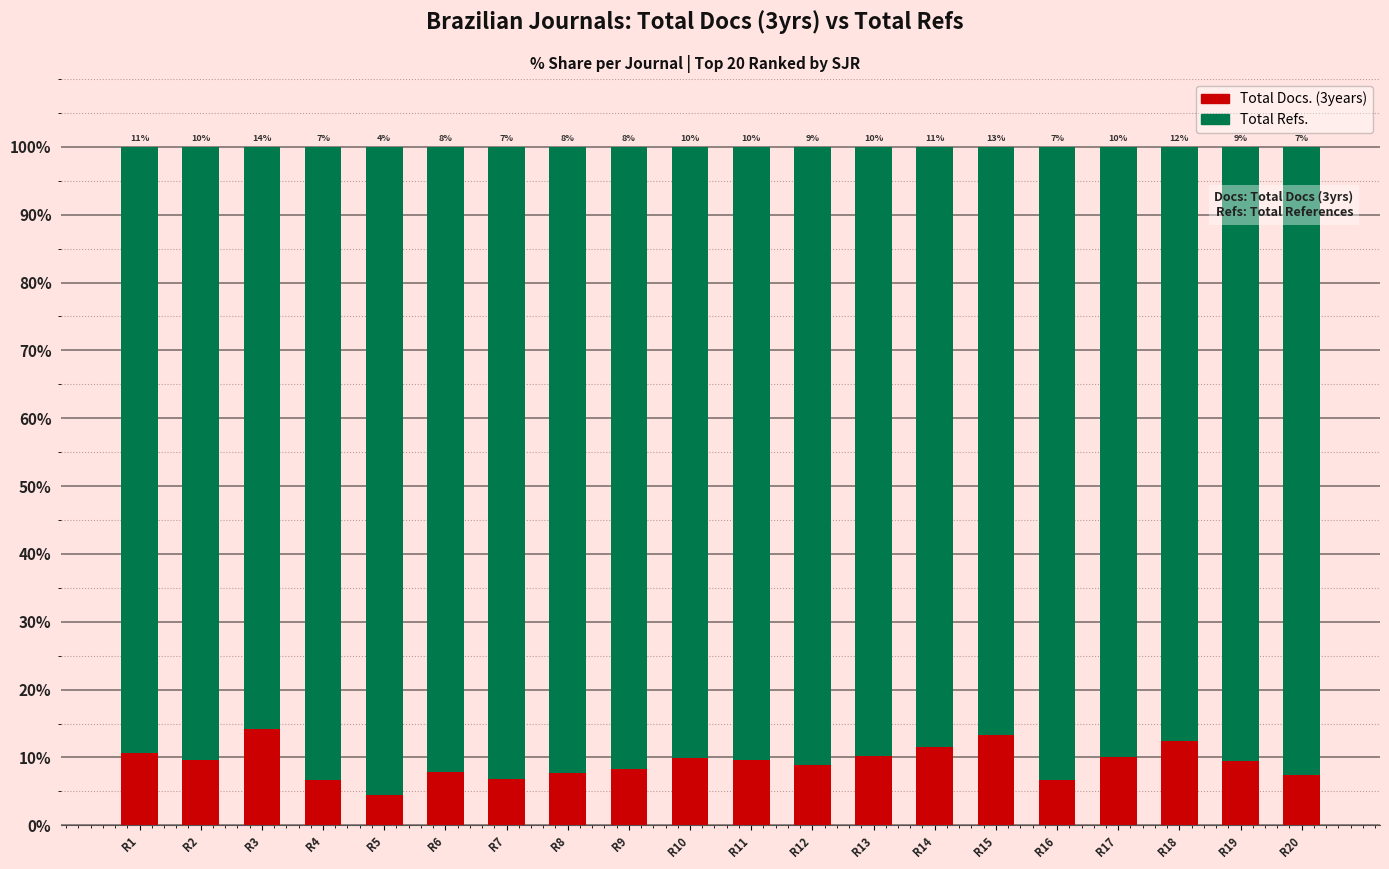

Are the bars grouped side by side (vs. stacked)?

No